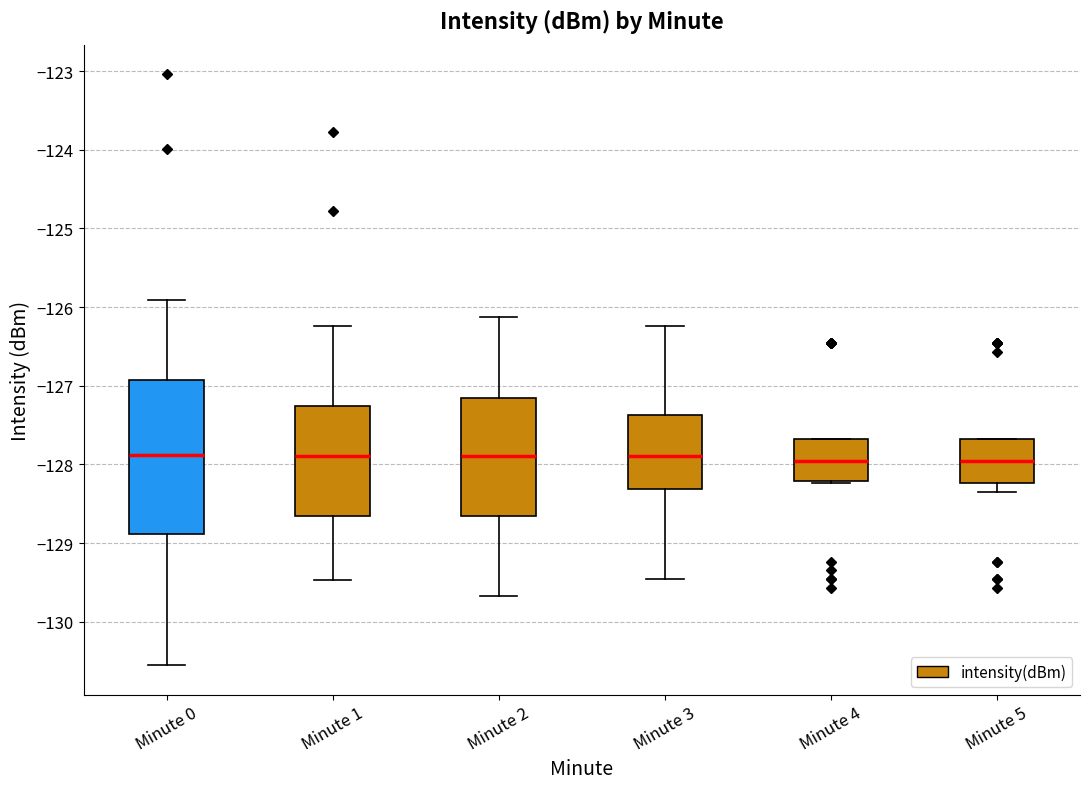

Reading left to right, transcribe this box plot: for each box, give where its median line is, the range the box spans, and where its two whiskers end, as read against the y-axis. The values are not printed on the chart, so give them approximately, as read against the axis.

Minute 0: median -127.9, box -128.9 to -126.9, whiskers -130.5 to -125.9
Minute 1: median -127.9, box -128.7 to -127.3, whiskers -129.5 to -126.2
Minute 2: median -127.9, box -128.7 to -127.2, whiskers -129.7 to -126.1
Minute 3: median -127.9, box -128.3 to -127.4, whiskers -129.5 to -126.2
Minute 4: median -128.0, box -128.2 to -127.7, whiskers -128.2 to -127.7
Minute 5: median -128.0, box -128.2 to -127.7, whiskers -128.3 to -127.7